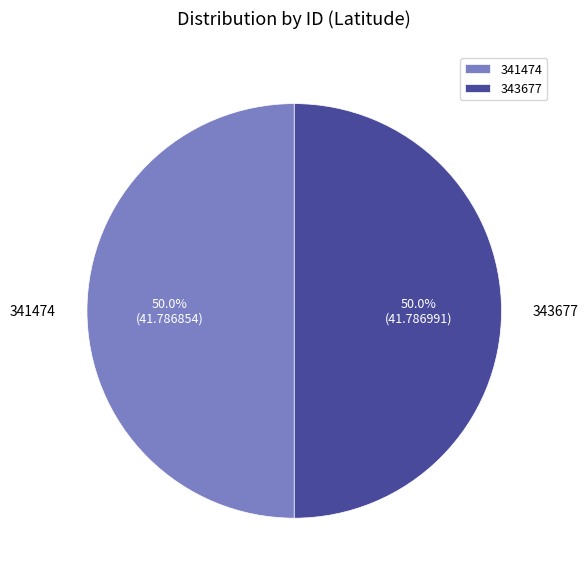

True or false: 341474 accounts for 50% of the total.

True